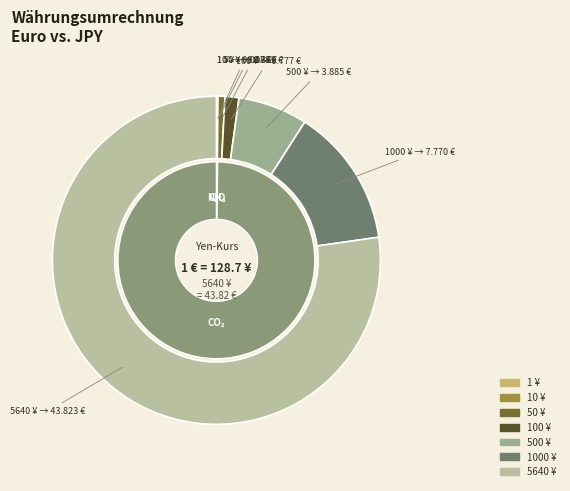

Approximately how many times larger is the value at 100 compared to 10?

10.0